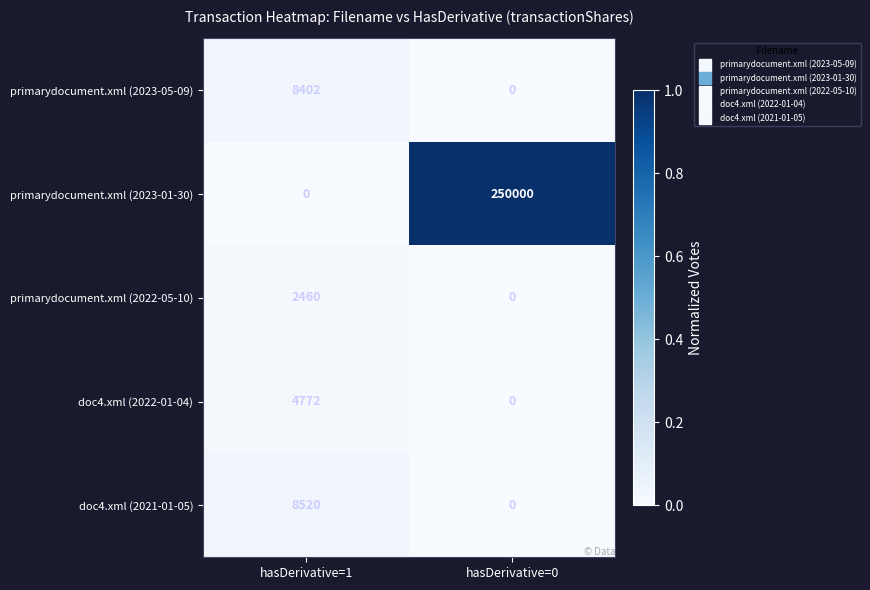

Is it true that primarydocument.xml (2023-01-30) equals 368869 at hasDerivative=0?

False